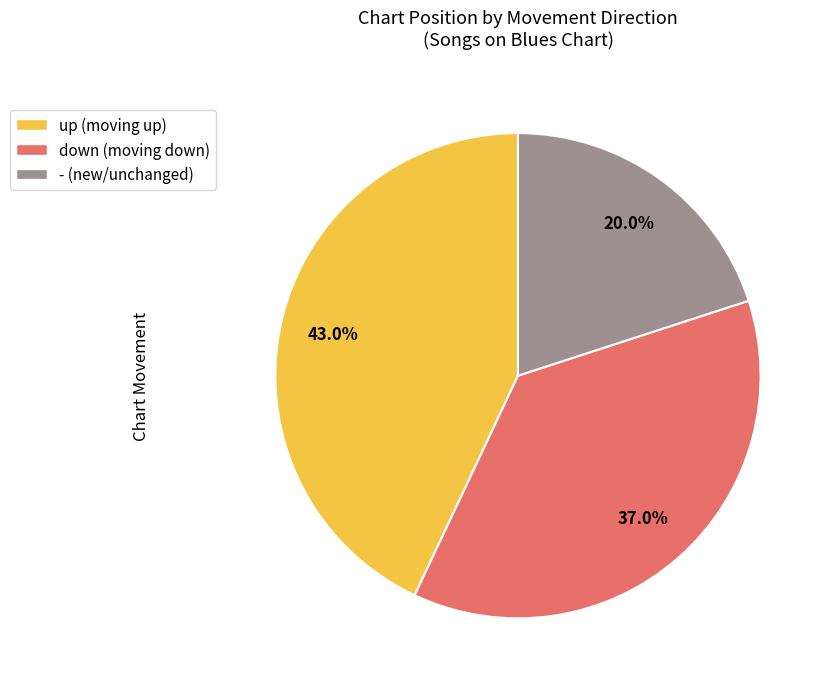

To the nearest percent, what is the difference between the down and - slice percentages?

17%